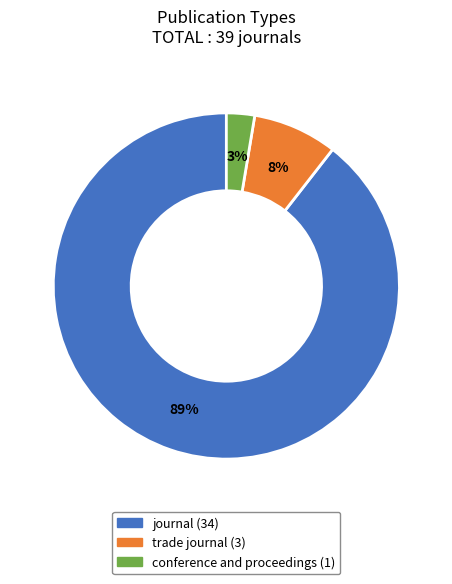

What percentage is the trade journal slice, to the nearest percent?

8%